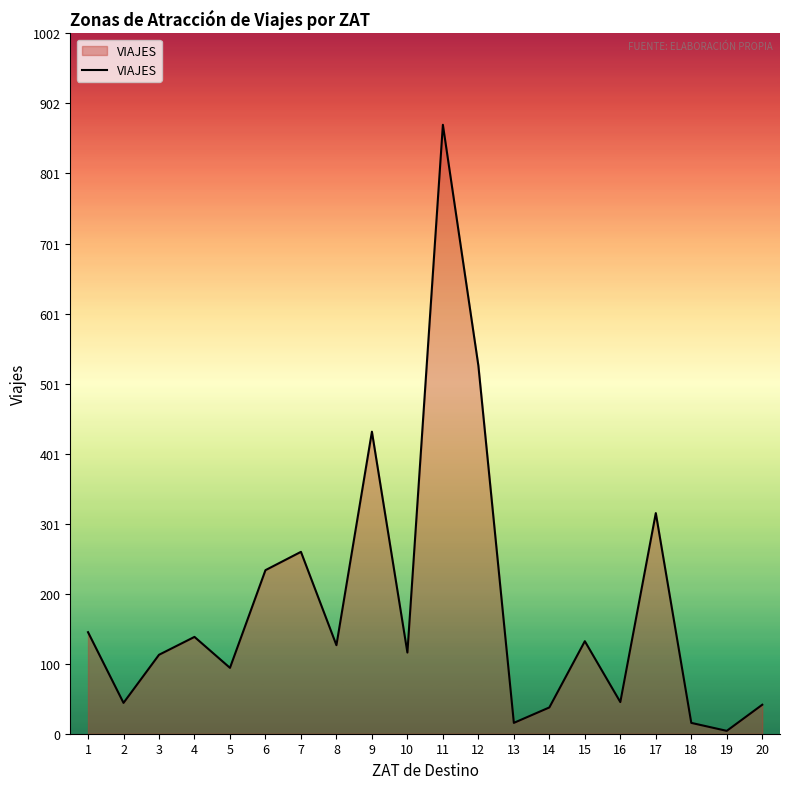

Does the chart display data point markers on the line(s)?

No